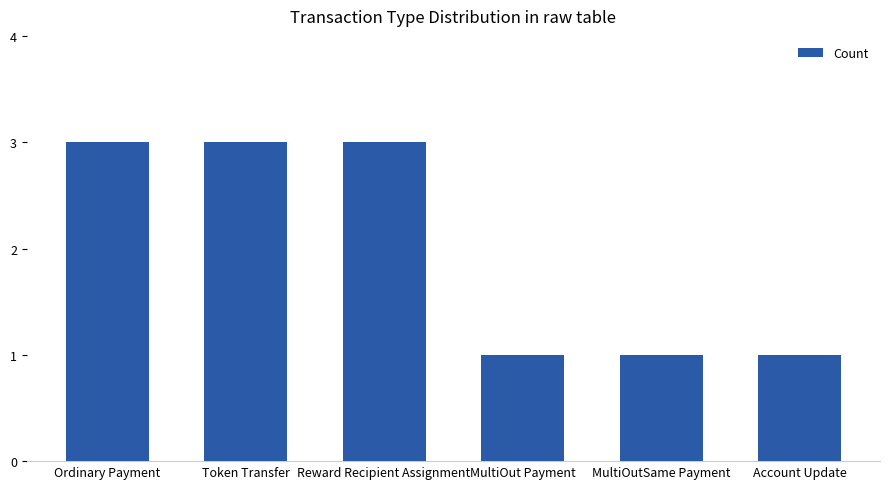

What is the maximum value shown in the chart?

3